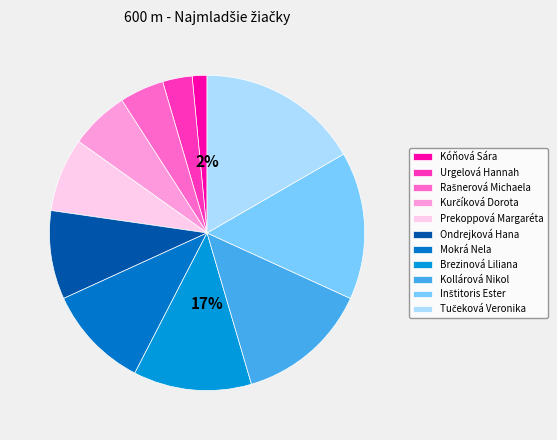

Is there a majority slice in this chart?

No